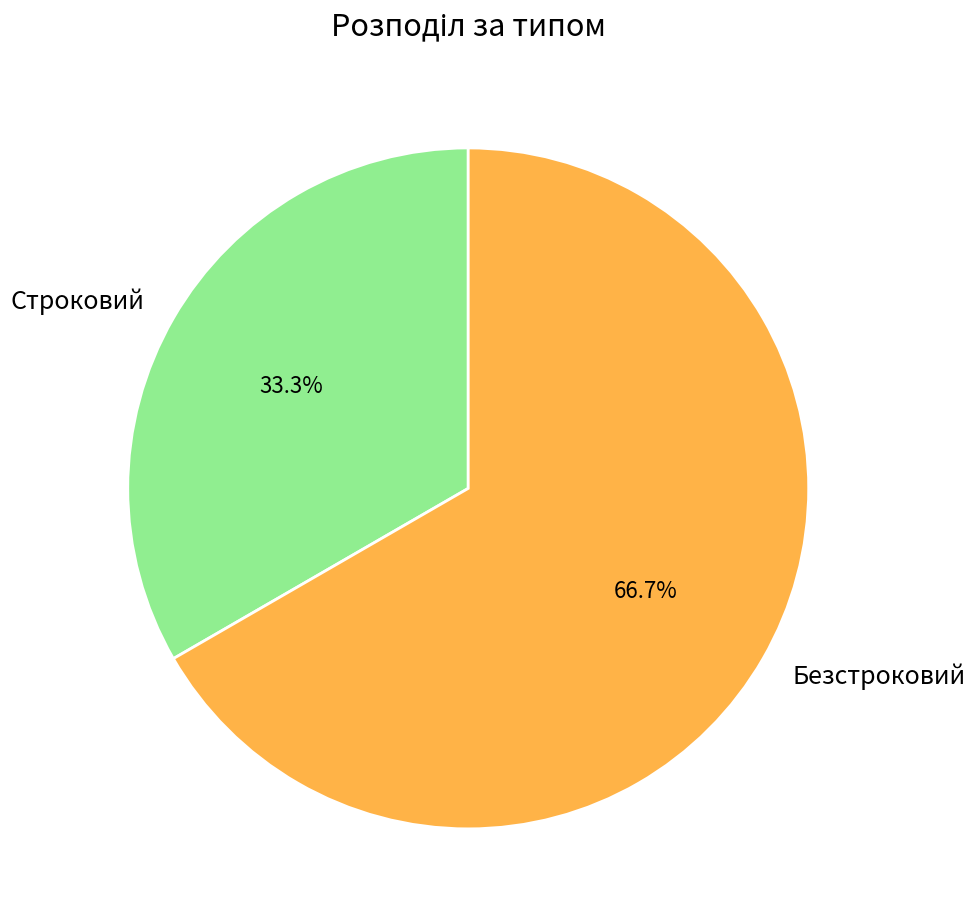

To the nearest percent, what percentage of the pie is Строковий?

33%